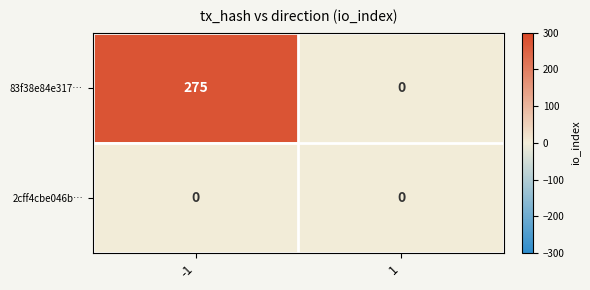

The value of 83f38e84e317… at -1 is 275. True or false?

True